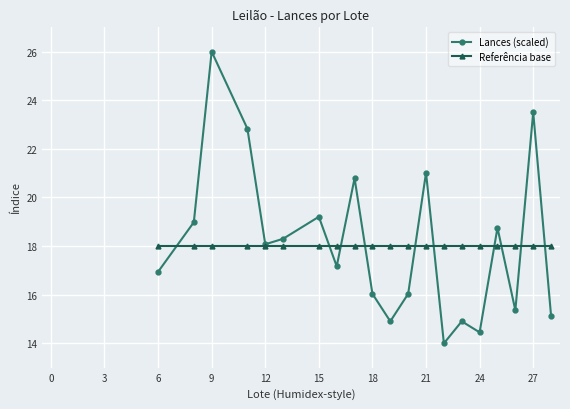

Rank the series by their maximum value, from highest to lowest.

Lances (scaled), Referência base